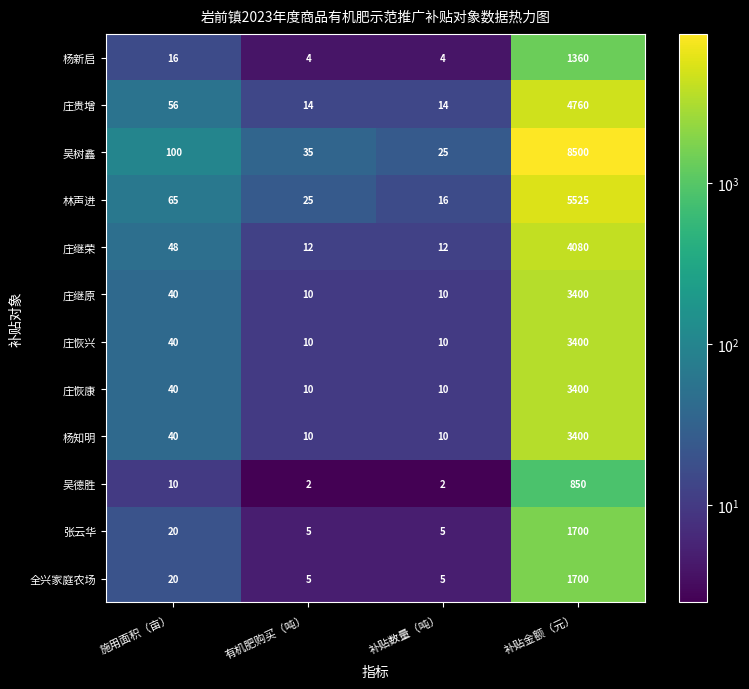

At how many categories does at least one series exceed 6385?

1